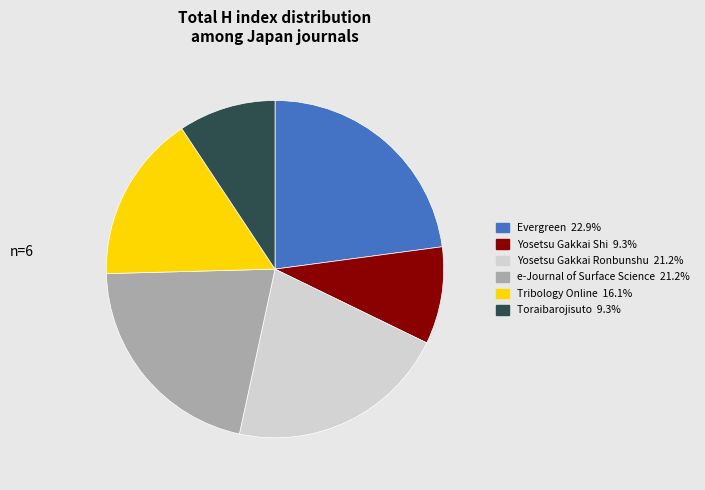

Approximately how many times larger is the value at Evergreen compared to e-Journal of Surface Science?

1.1